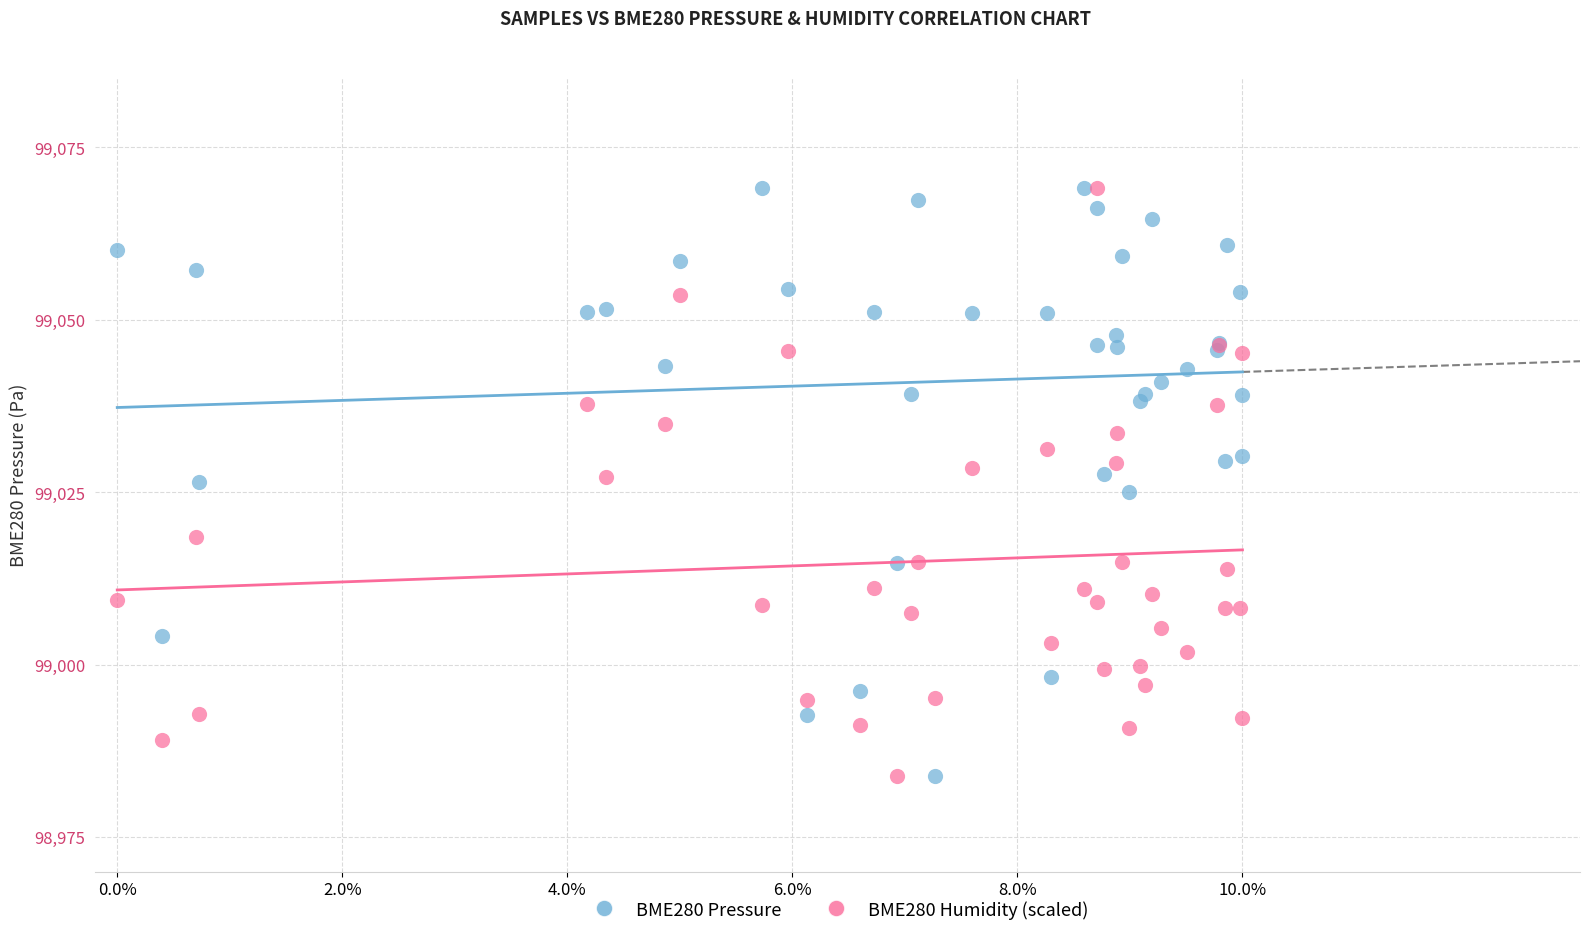

What are all the series names shown in the legend?

BME280 Pressure, BME280 Humidity (scaled)